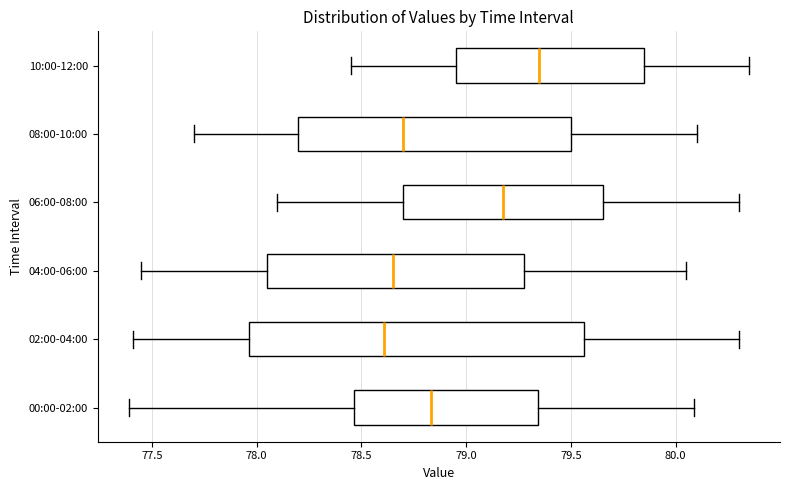

Where does the right whisker of the box for 06:00-08:00 end on the x-axis? The values are not printed on the chart, so give them approximately, as read against the axis.

80.30